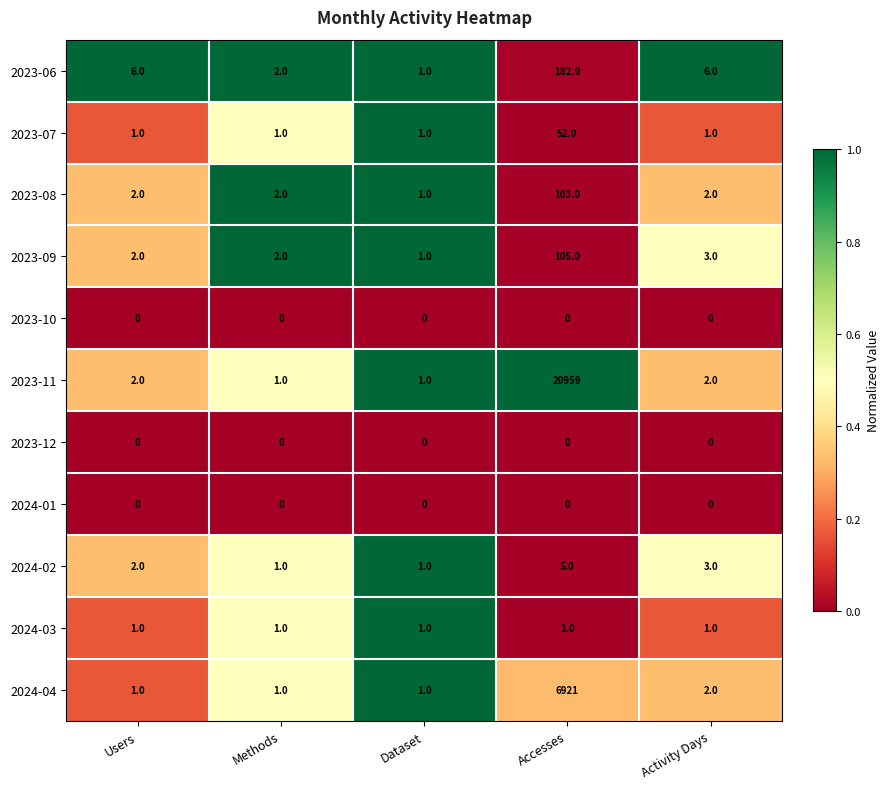

The value of 2024-04 at Accesses is 9738. True or false?

False